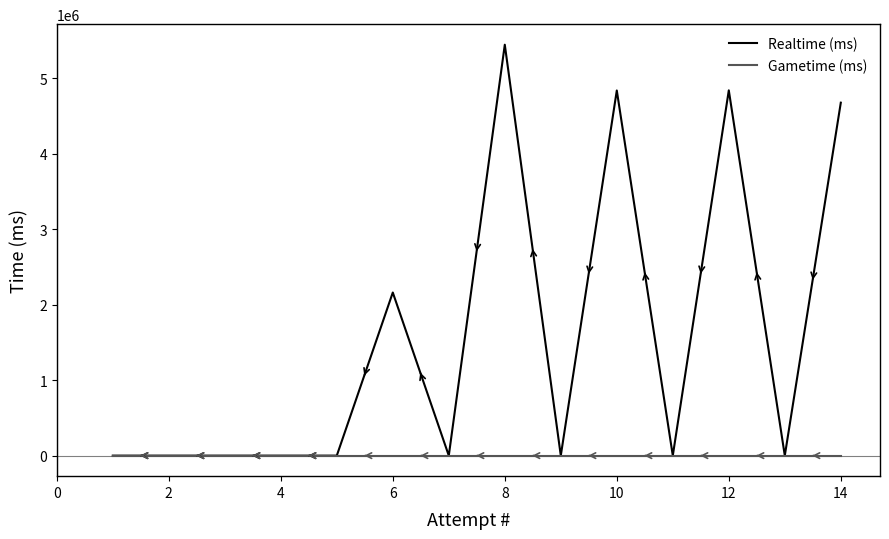

In Realtime (ms), how many points are lower than both neighbors (excluding endpoints)?

4